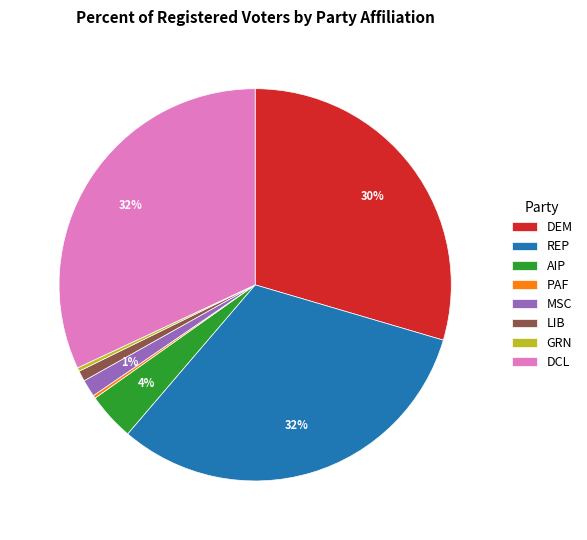

What percentage is the REP slice, to the nearest percent?

32%